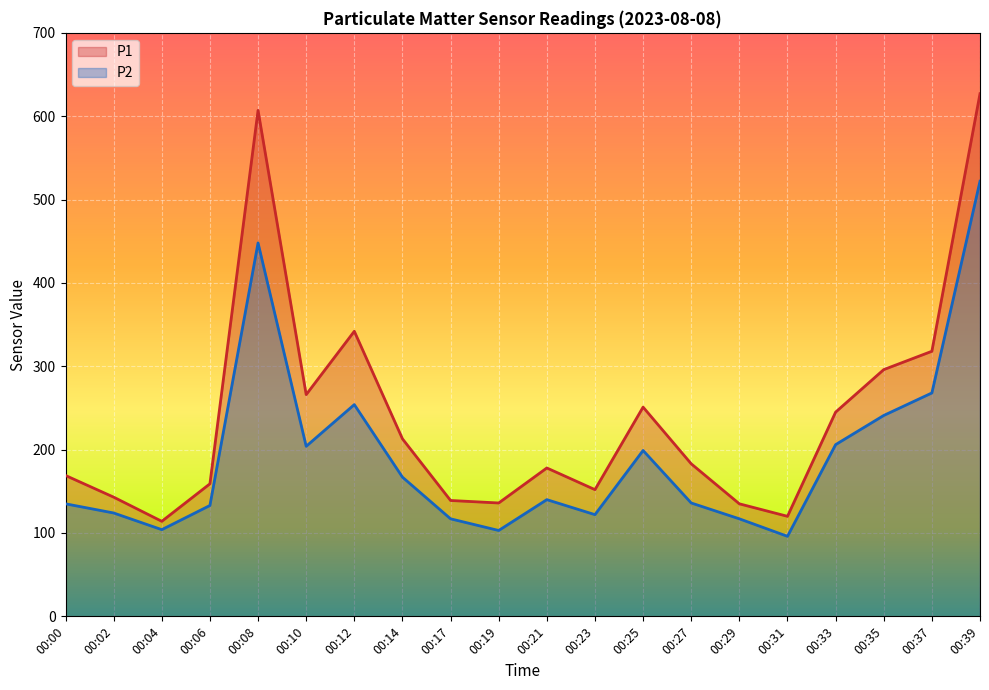

List the series in order of their overall mean, highest first.

P1, P2